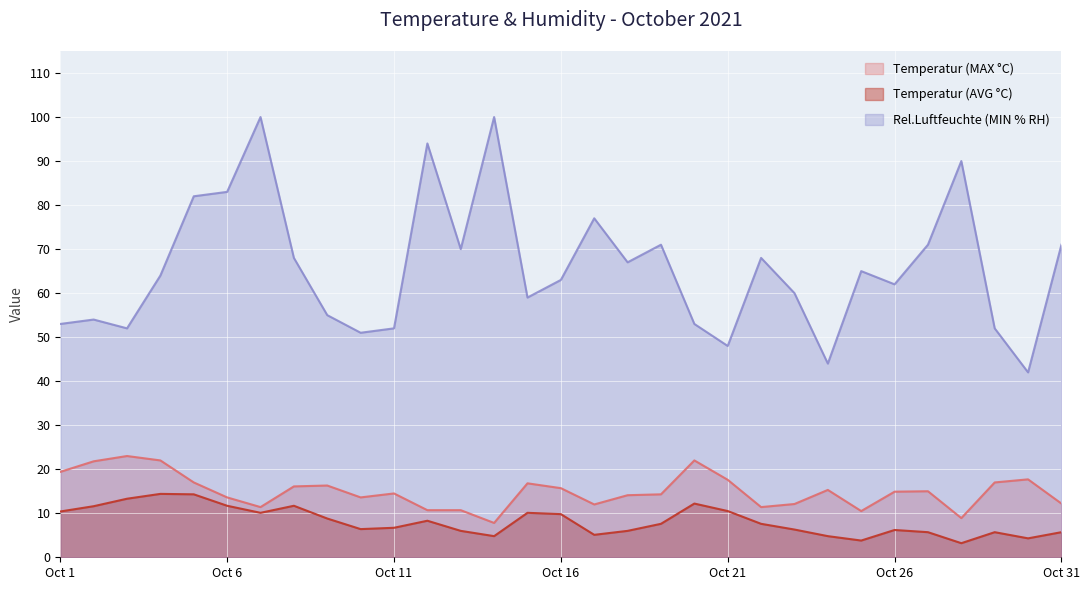

Read the Temperatur (AVG °C) value at Oct 28.

3.2